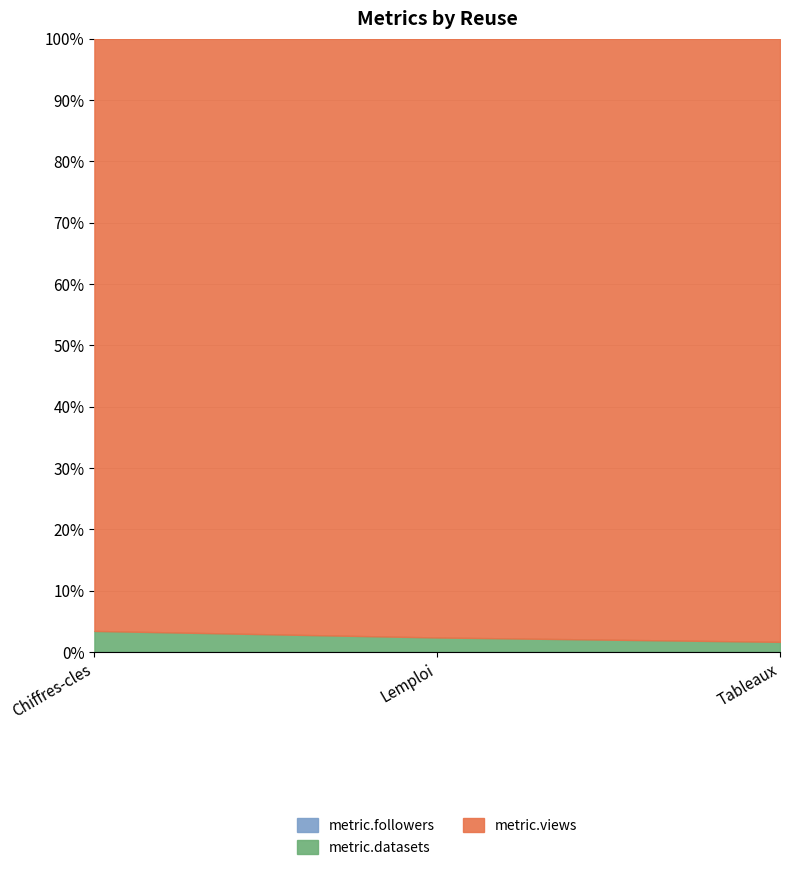

Is the value of metric.datasets at Lemploi greater than the value of metric.views at Lemploi?

No